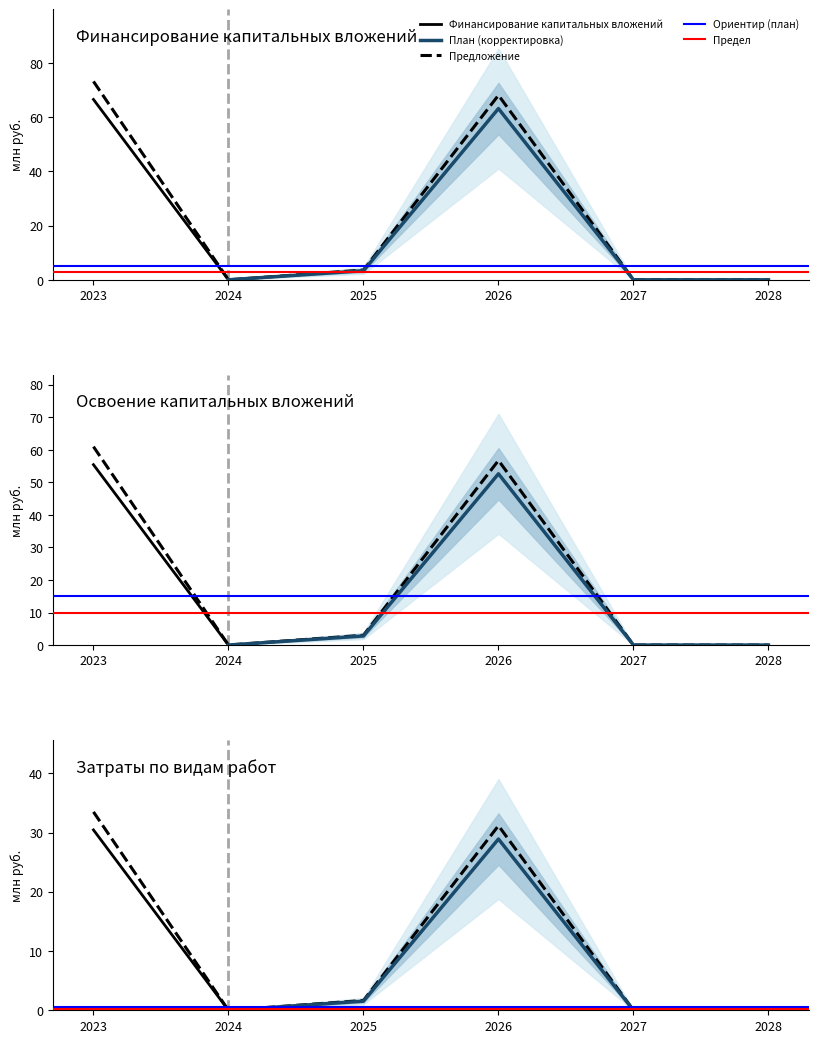

Is this an area chart (filled region under the line)?

No